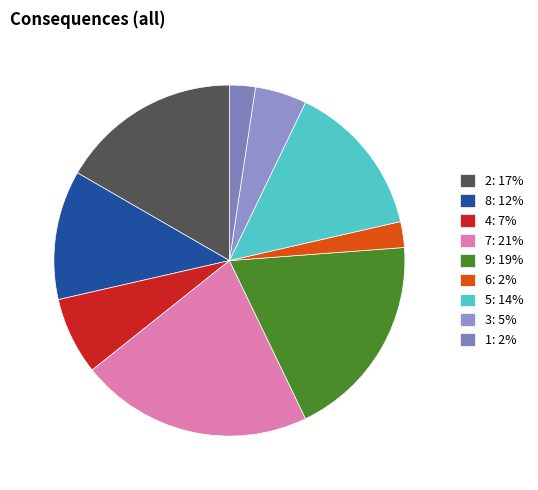

How many segments does this pie chart have?

9